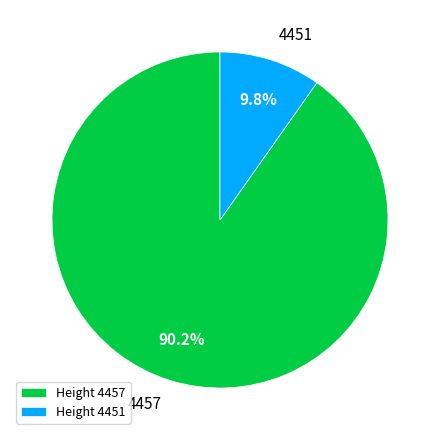

What is the majority slice?

Height 4457